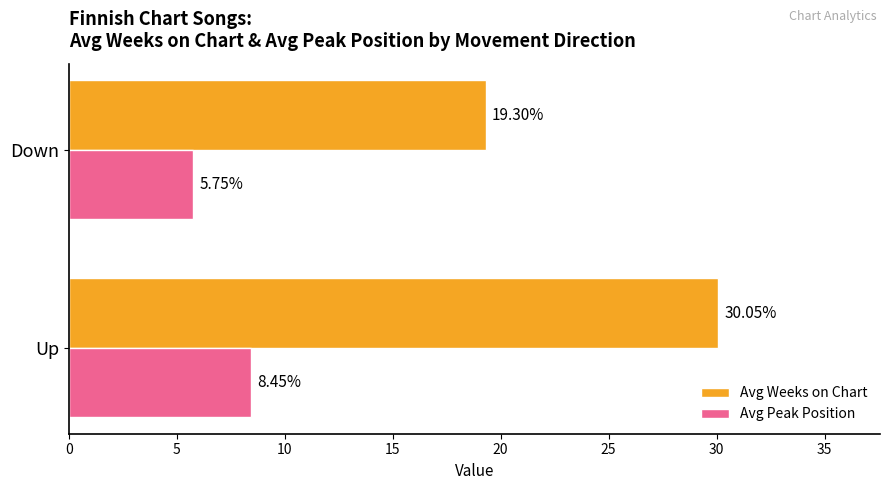

At which label does Avg Weeks on Chart reach its peak?

Up